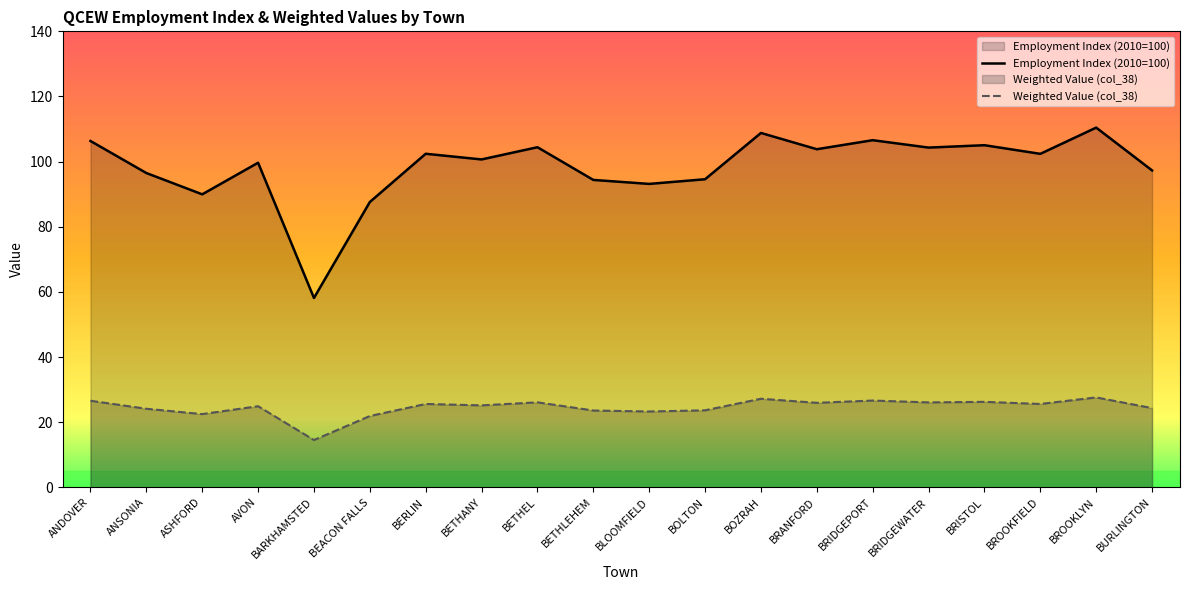

What is the label of the 19th point from the left?

BROOKLYN